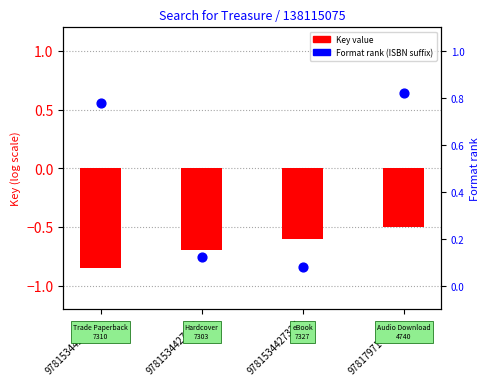

Which series reaches the maximum Y coordinate?

Format rank